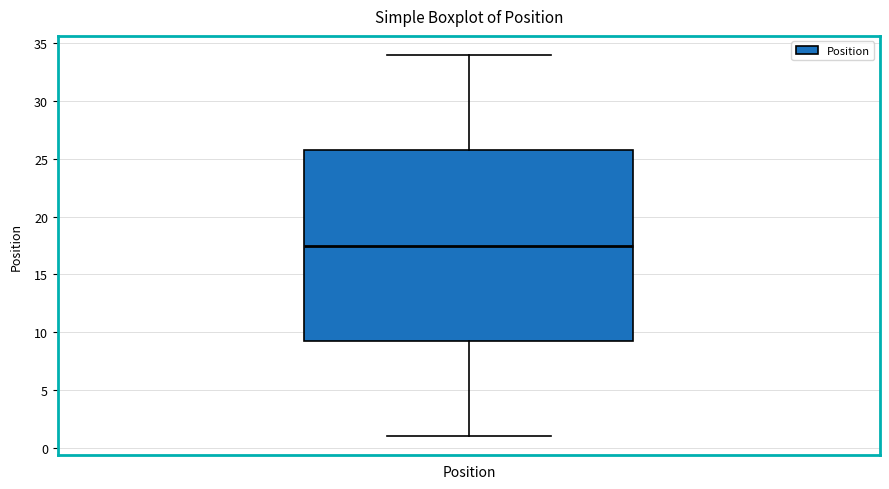

Transcribe this box plot: give where the median line is, the range the box spans, and where the two whiskers end, as read against the y-axis. The values are not printed on the chart, so give them approximately, as read against the axis.

median 17.5, box 9.5 to 26.0, whiskers 1.0 to 34.0